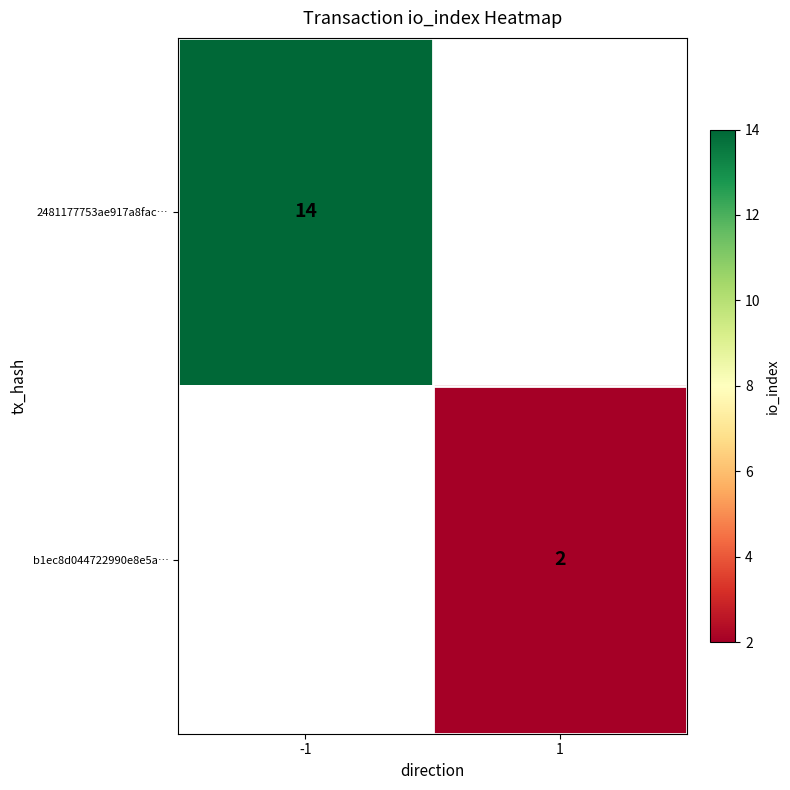

The b1ec8d044722990e8e5a… series shows 2 at 1. True or false?

True